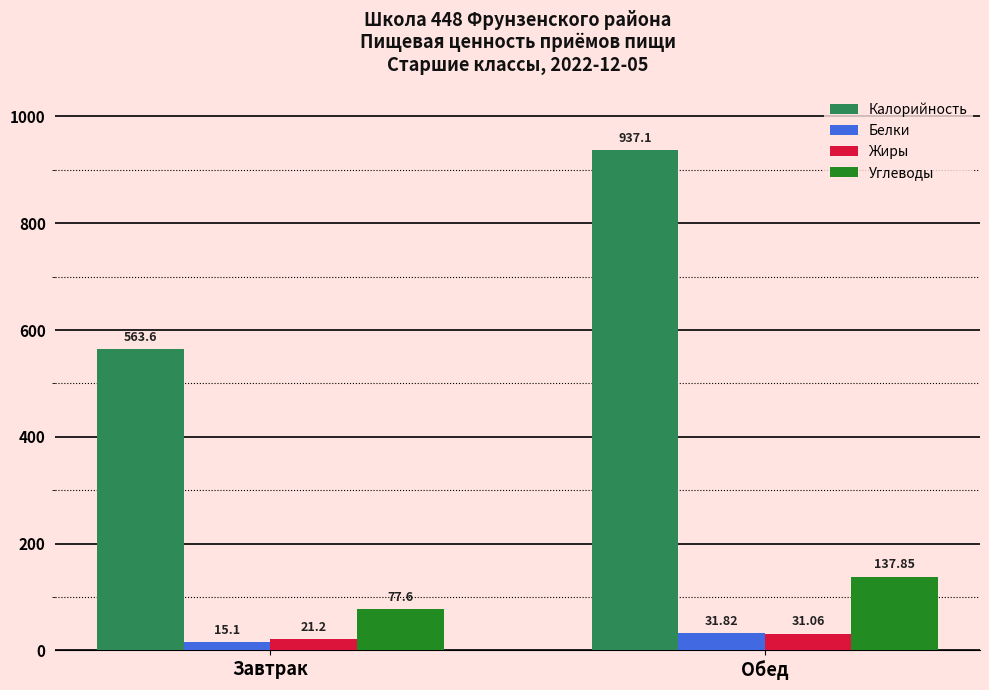

List the labels in order of Углеводы value, smallest first.

Завтрак, Обед